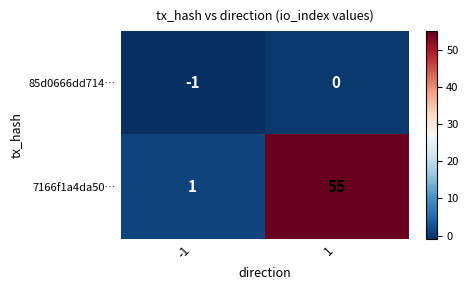

Rank the series by their average value, from highest to lowest.

7166f1a4da50…, 85d0666dd714…